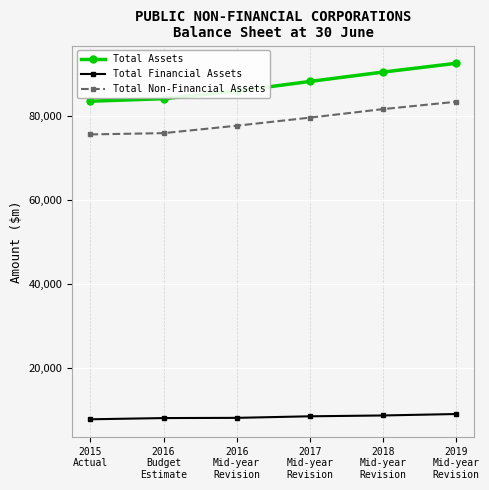

What is the approximate value of Total Non-Financial Assets at 2017
Mid-year
Revision, to the nearest 10?

79560